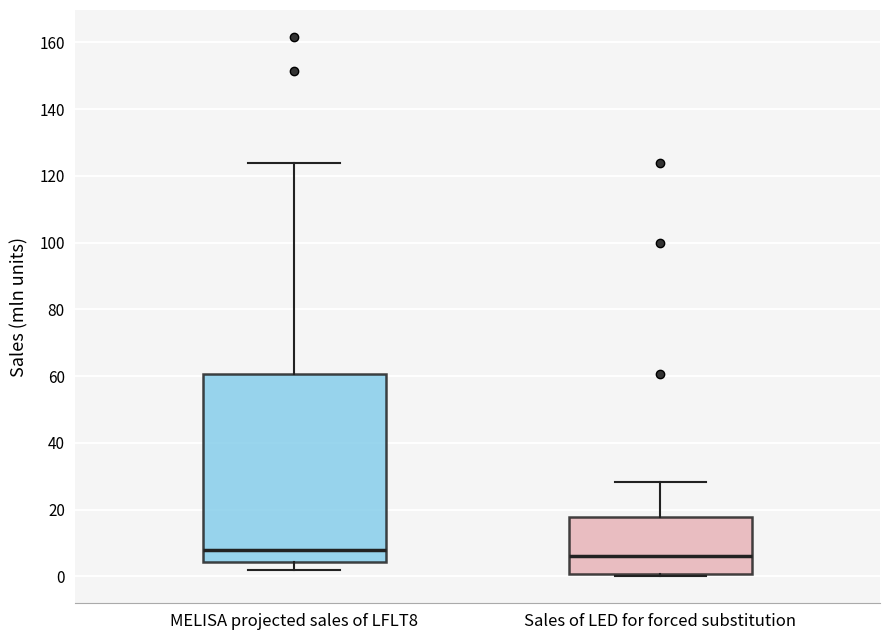

Which box is the tallest, from its lower edge to its upper edge?

MELISA projected sales of LFLT8